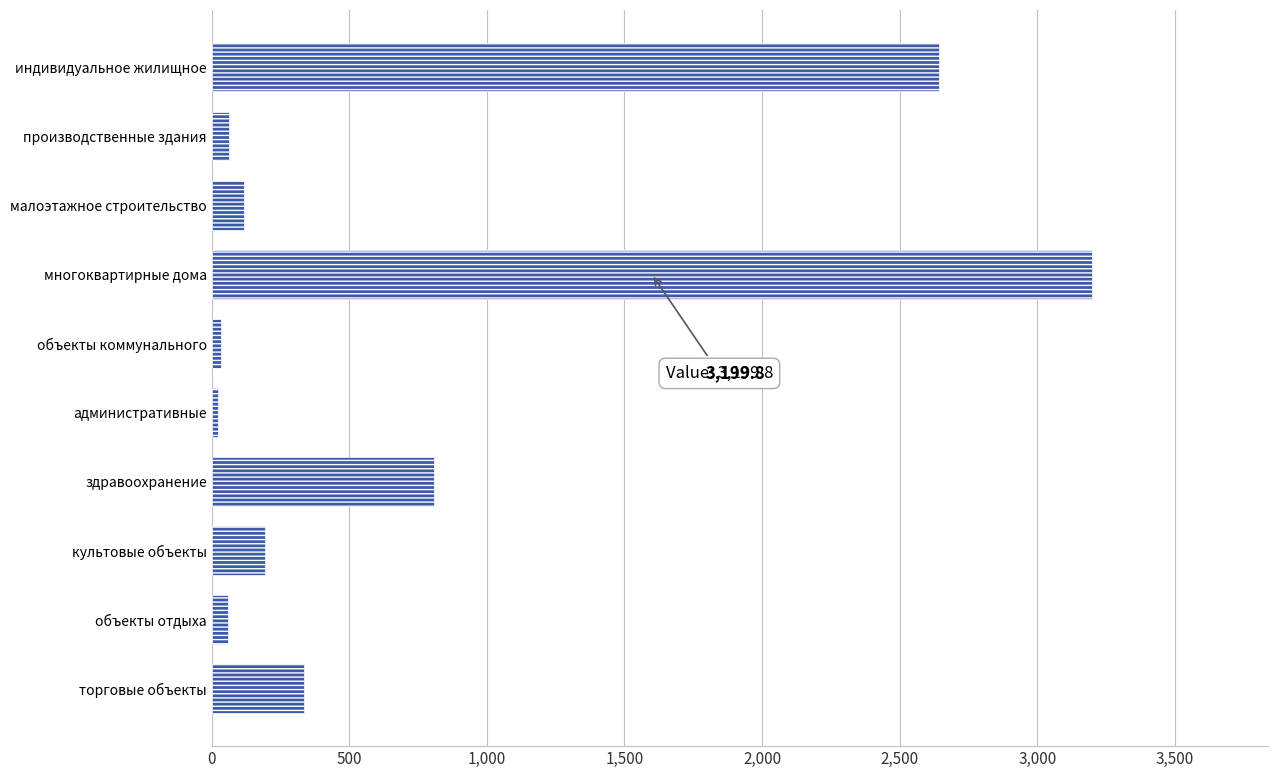

At which label is the value closest to 1612?

здравоохранение